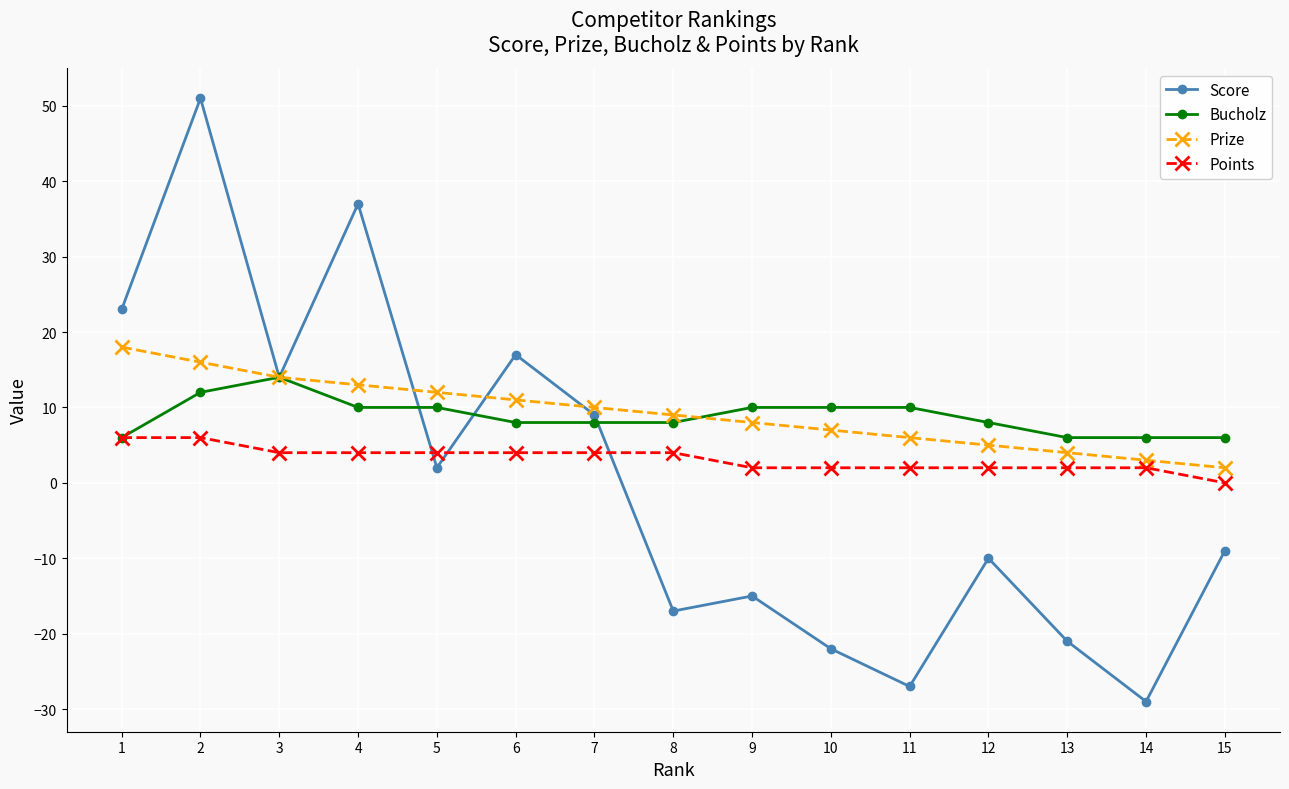

At which category is the sum across all series the highest?

2